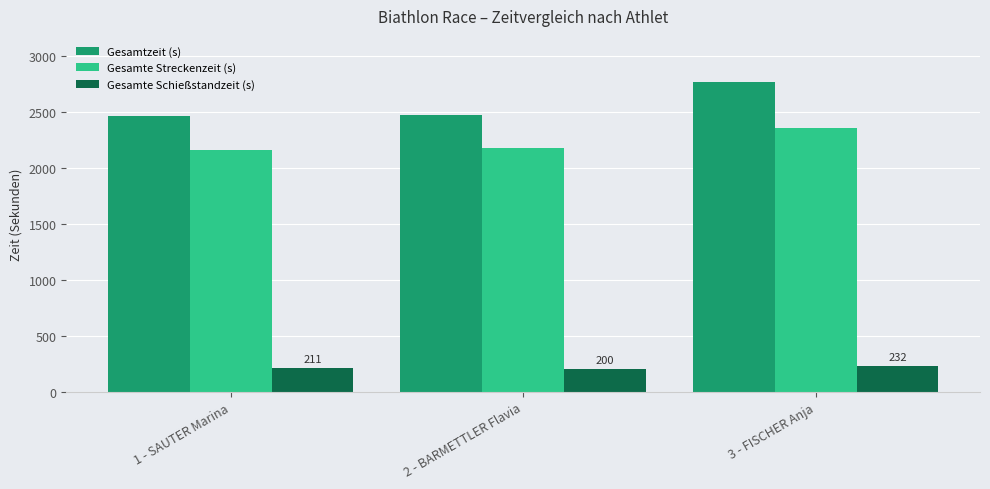

How many bars are there in each group?

3